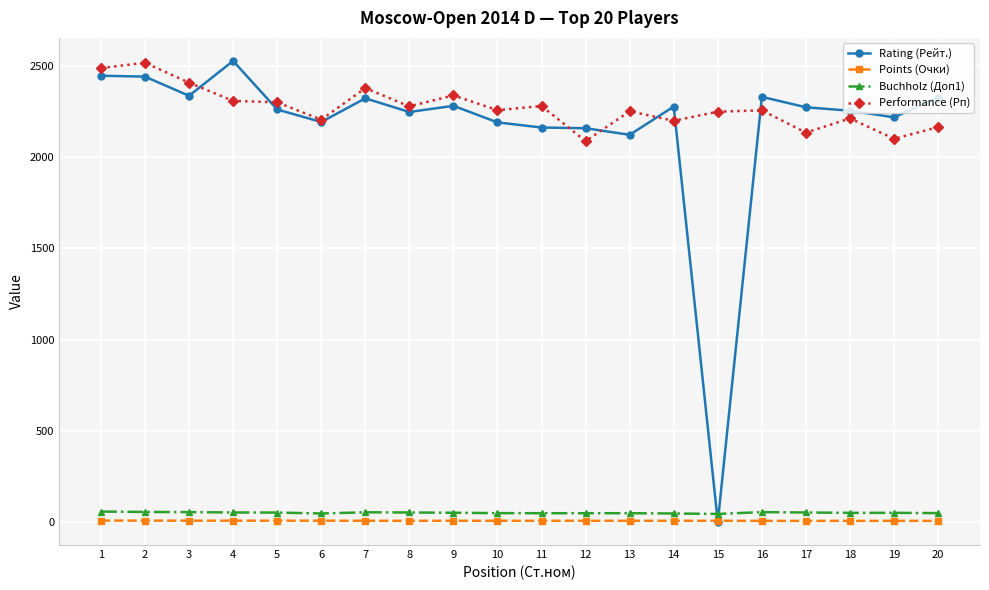

Is it true that Rating (Рейт.) equals 3401.6 at 5?

False